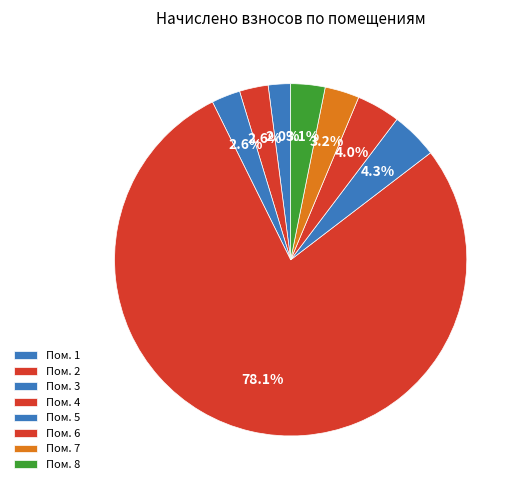

Count the number of slices in the pie.

8